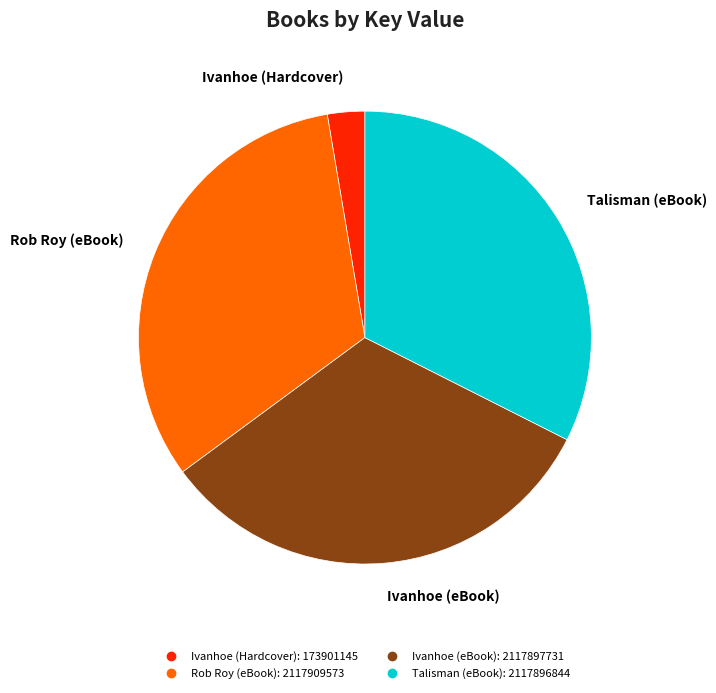

Is there a majority slice in this chart?

No